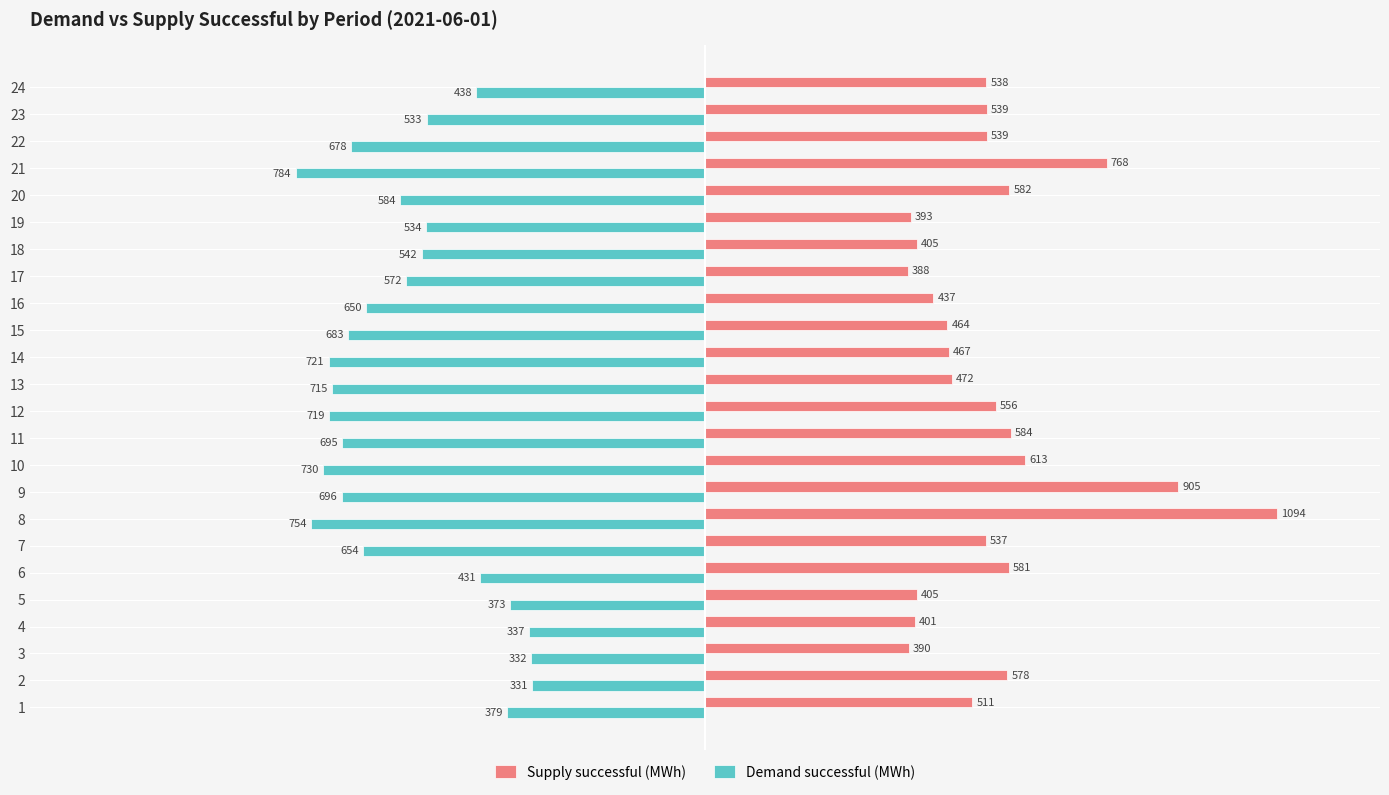

The value of Supply successful (MWh) at 16 is 293.2. True or false?

False